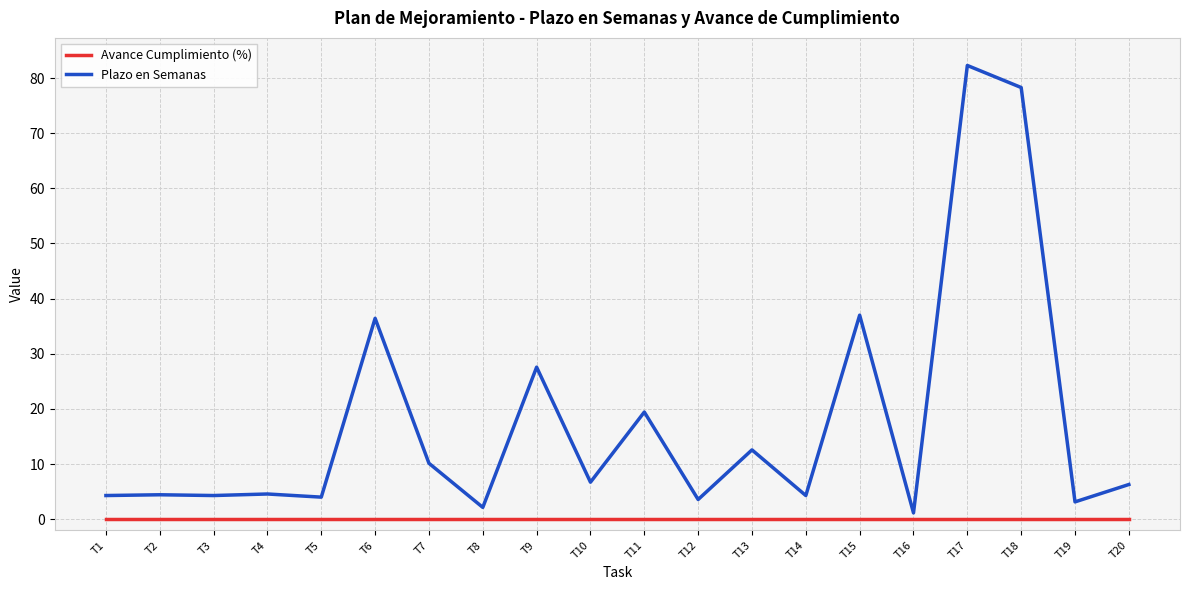

At which category is the sum across all series the highest?

T17